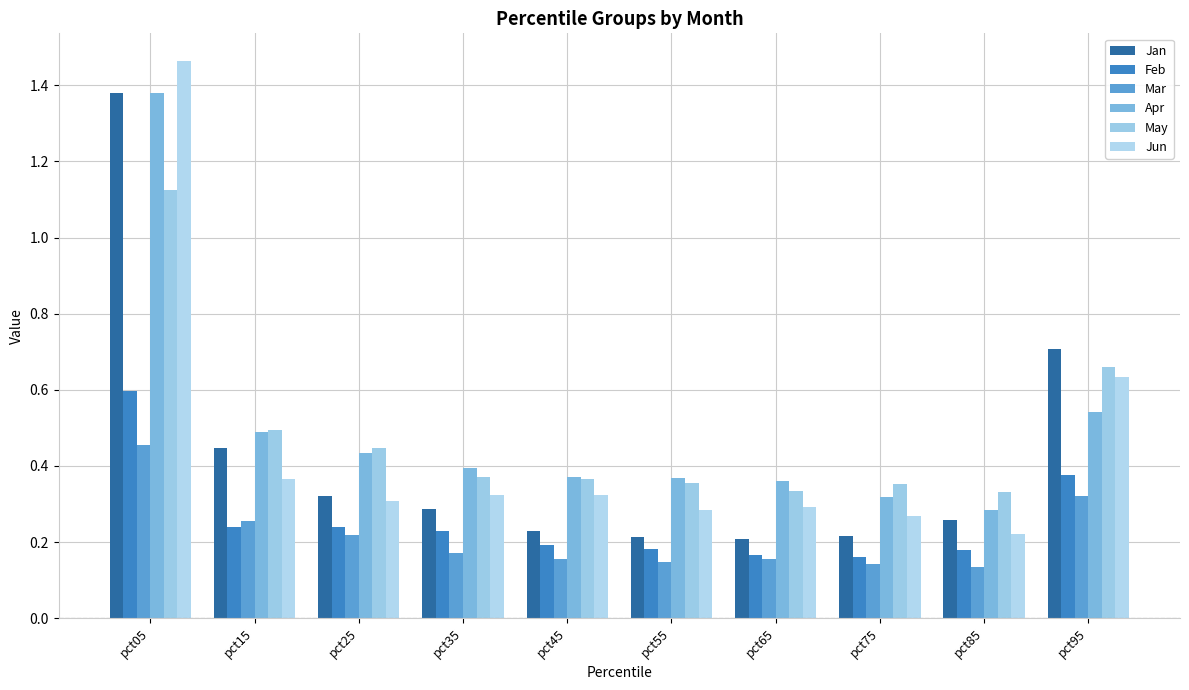

Which series has the largest total across all categories?

Apr